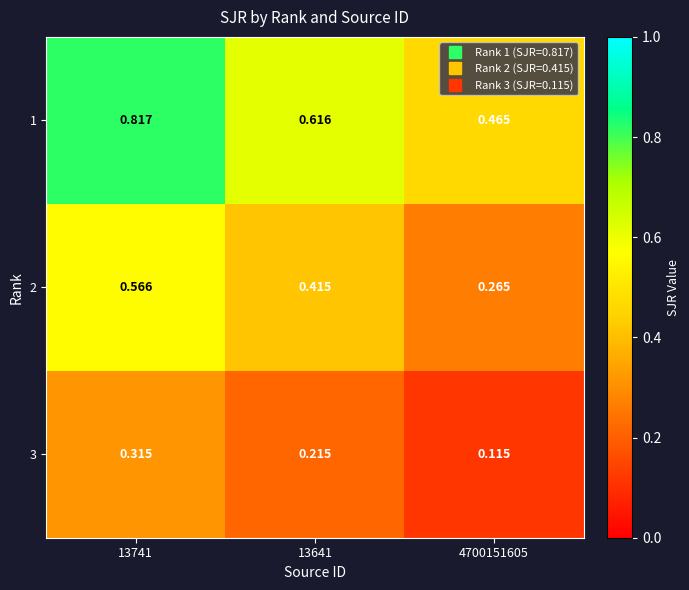

Which category has the highest value across all series?

13741